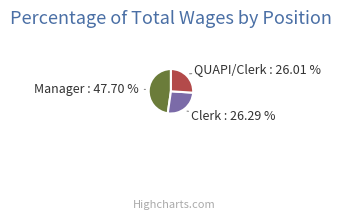

Does any single category account for the majority?

No